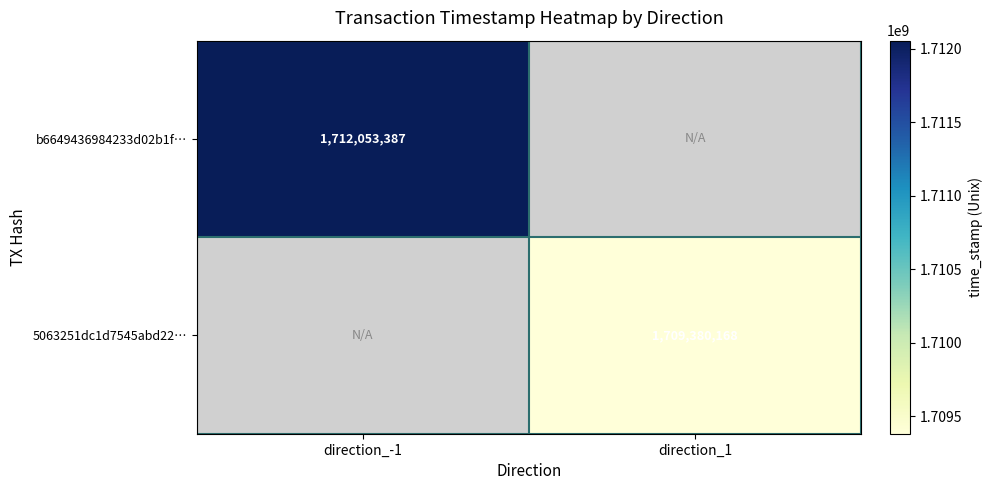

The b6649436984233d02b1f… series shows 941363784 at direction_-1. True or false?

False